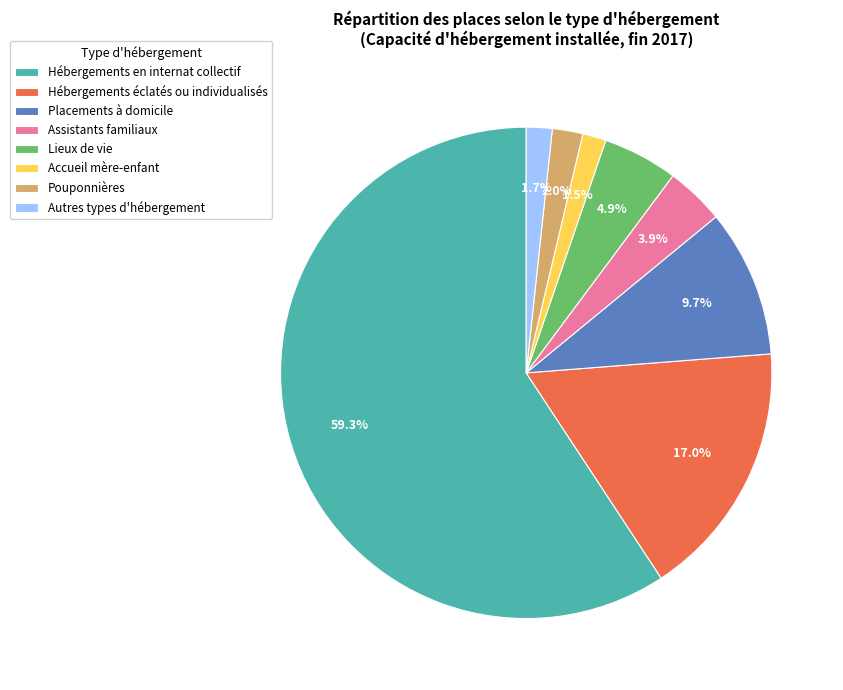

To the nearest percent, what is the combined percentage of Hébergements en internat collectif and Placements à domicile?

69%